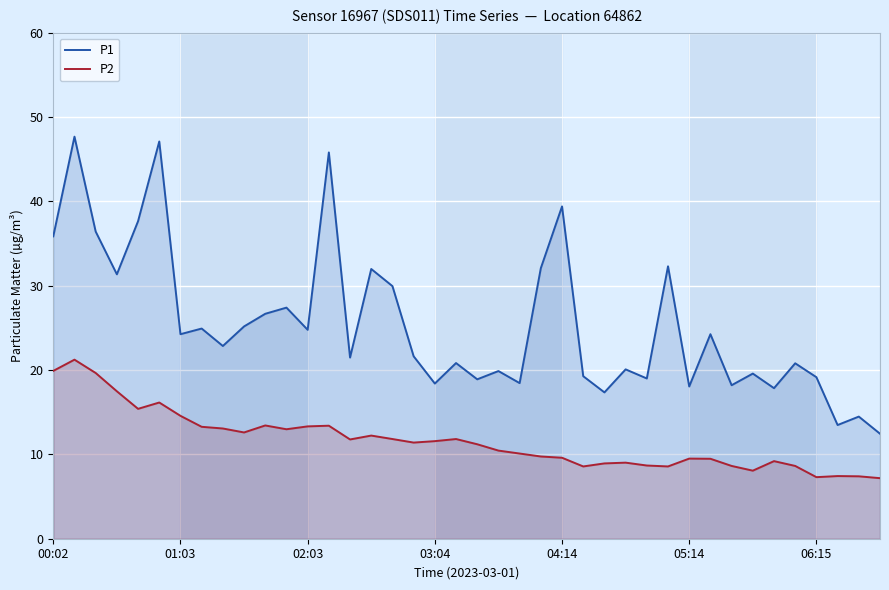

True or false: P1 and P2 intersect in this chart.

False